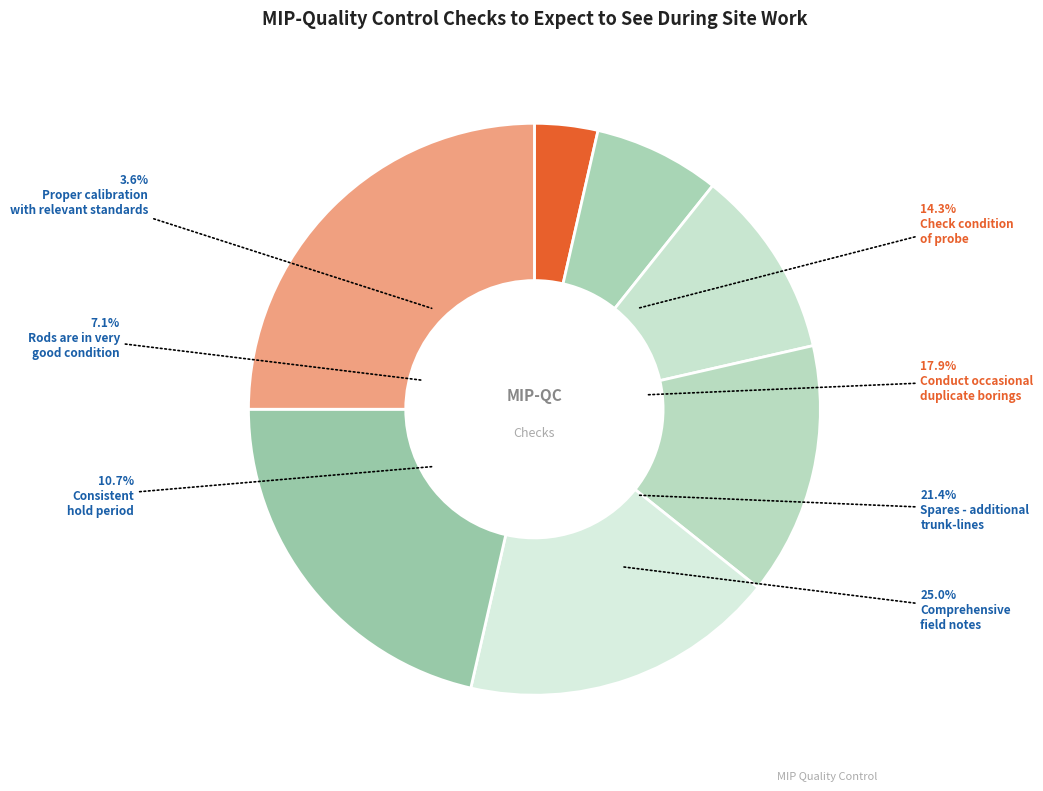

What is the ratio of the value at Consistent hold period to the value at Comprehensive field notes?

0.4